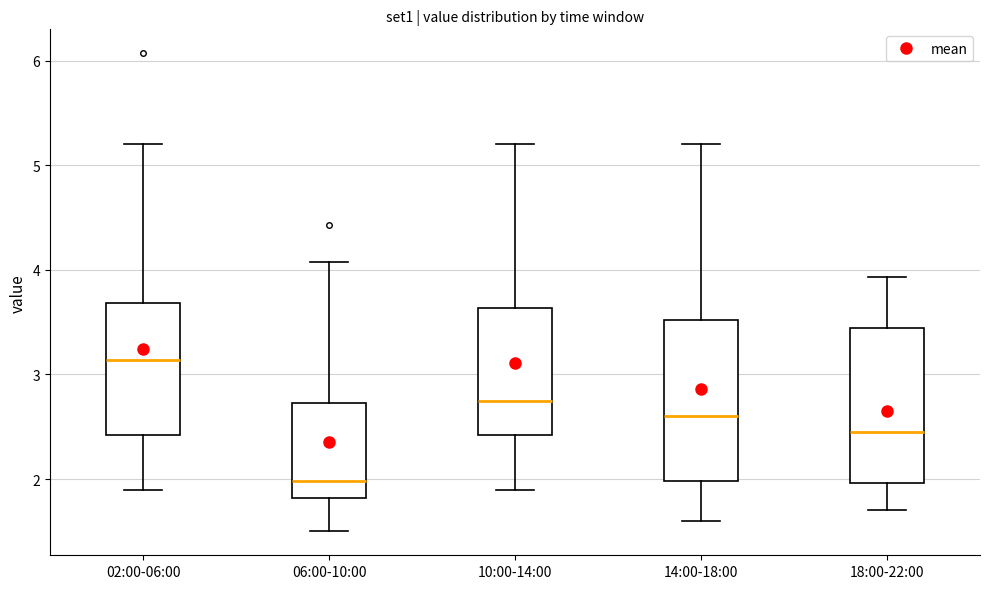

Reading left to right, transcribe this box plot: for each box, give where its median line is, the range the box spans, and where its two whiskers end, as read against the y-axis. The values are not printed on the chart, so give them approximately, as read against the axis.

02:00-06:00: median 3.1, box 2.4 to 3.7, whiskers 1.9 to 5.2
06:00-10:00: median 2.0, box 1.8 to 2.7, whiskers 1.5 to 4.1
10:00-14:00: median 2.8, box 2.4 to 3.6, whiskers 1.9 to 5.2
14:00-18:00: median 2.6, box 2.0 to 3.5, whiskers 1.6 to 5.2
18:00-22:00: median 2.5, box 2.0 to 3.4, whiskers 1.7 to 3.9